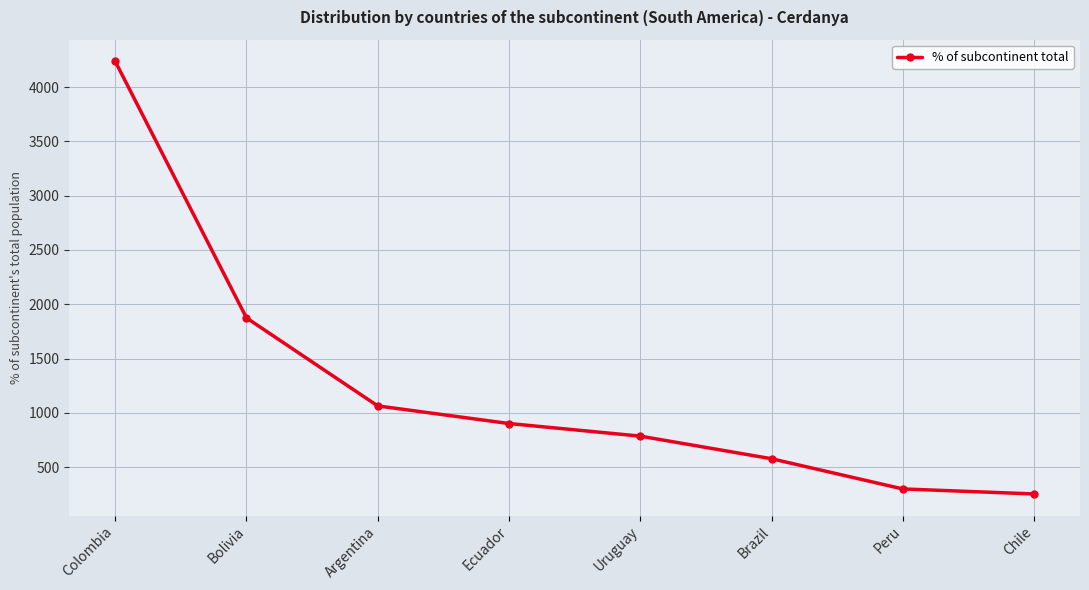

True or false: there are more than 2 points higher than both neighbors.

False